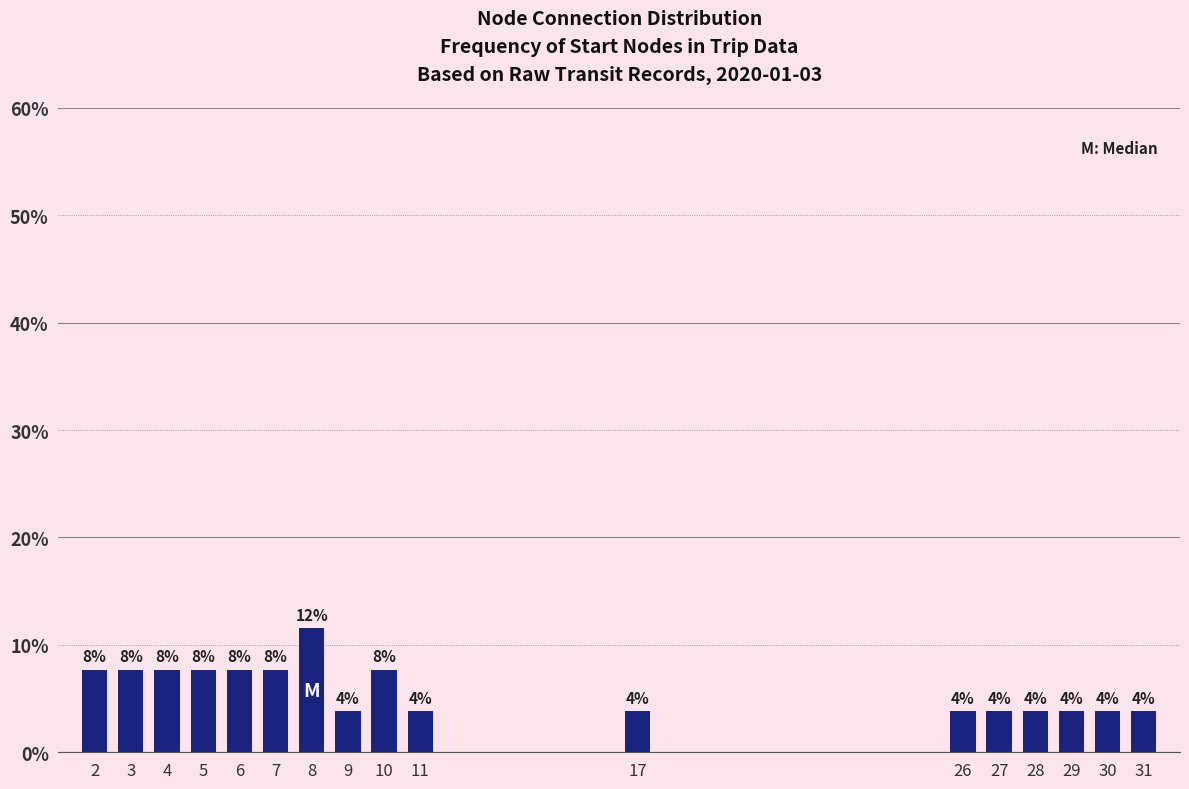

Are the bars horizontal?

No